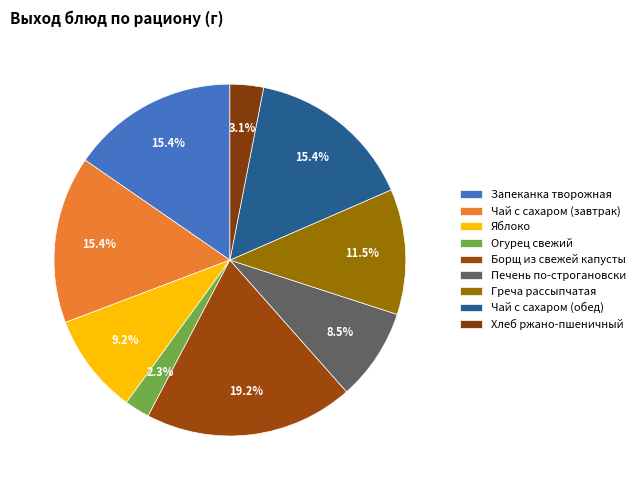

What is the change in value from Борщ из свежей капусты to Чай с сахаром (обед)?

-50